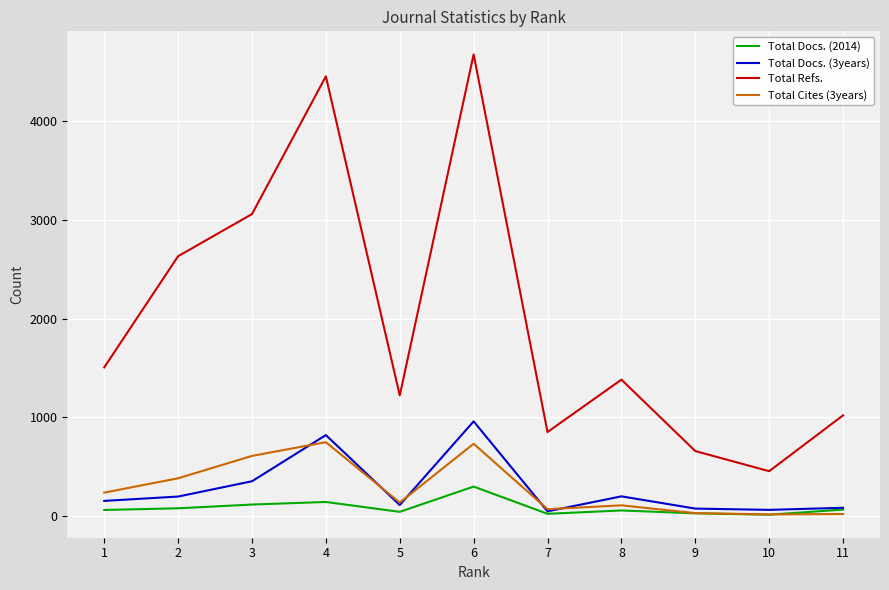

What is the maximum value shown in the chart?

4679